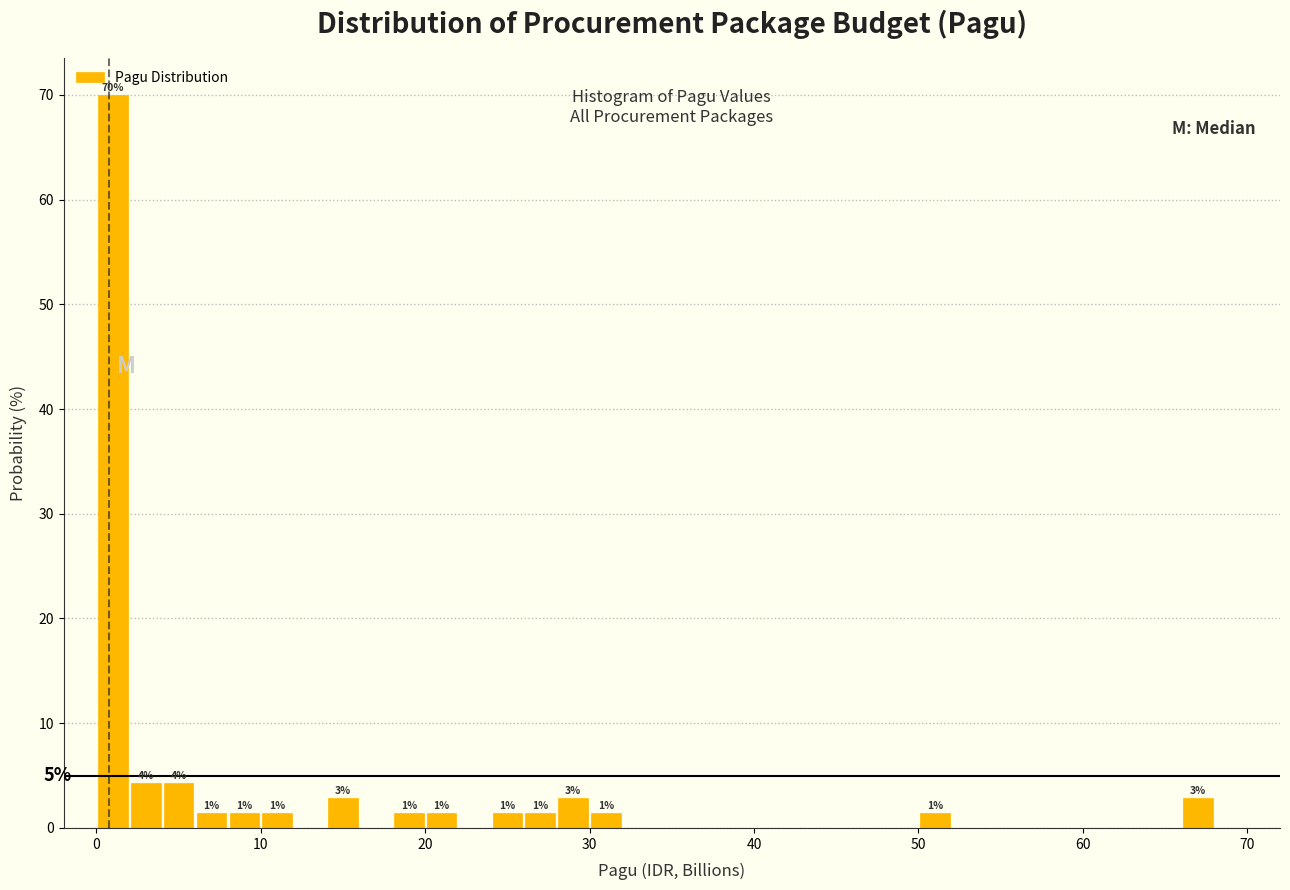

Around what value on the x-axis is the tallest bar? Give the approximate position of its centre, as read against the axis.

1